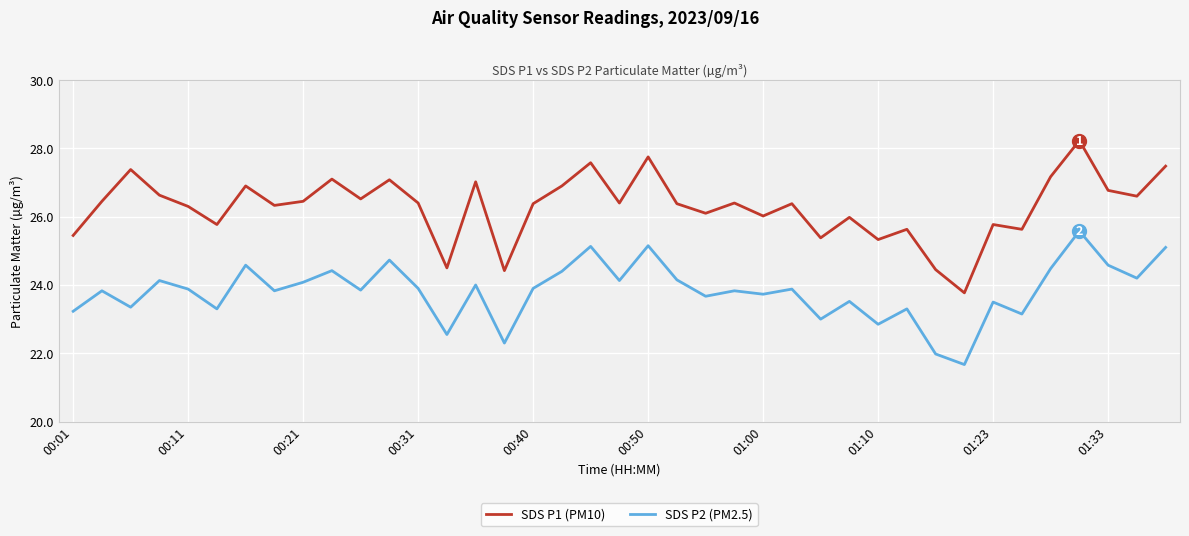

What is the highest value of the SDS P2 (PM2.5) series?

25.6